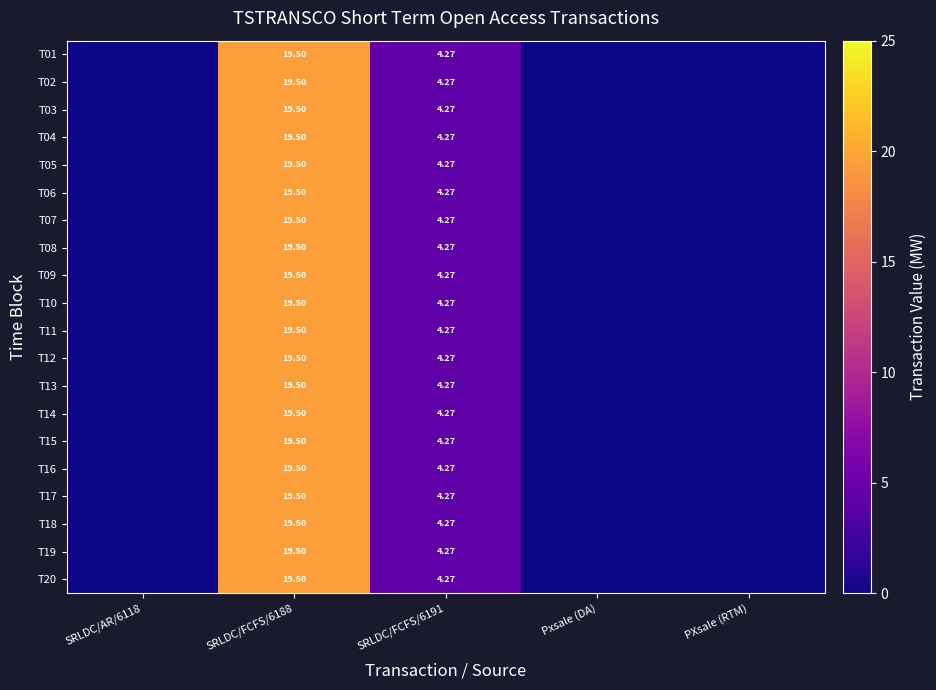

What is the sum of the T15 values at Pxsale (DA) and SRLDC/FCFS/6188?

19.5